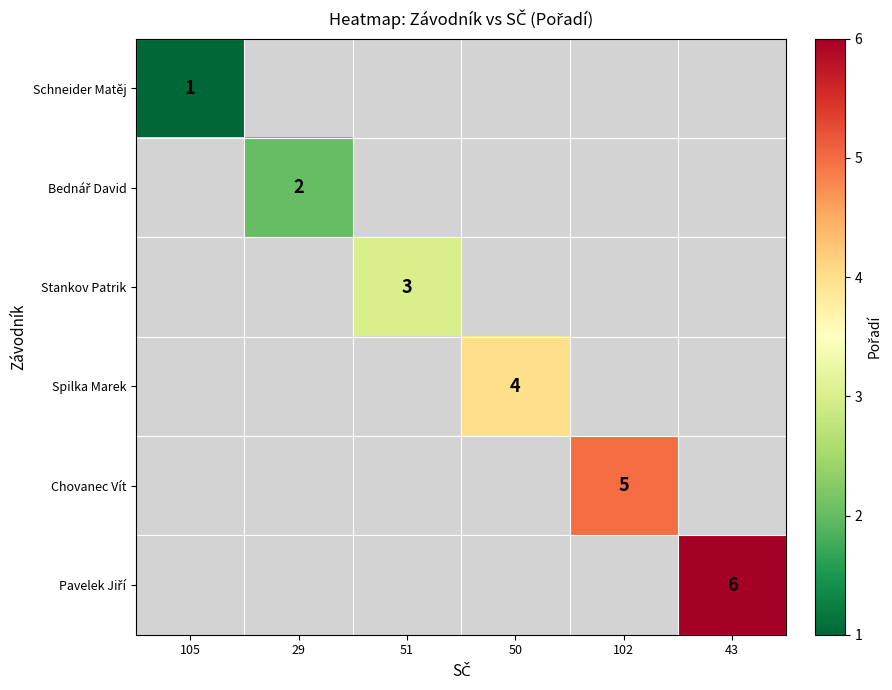

The value of Chovanec Vít at 102 is 5. True or false?

True